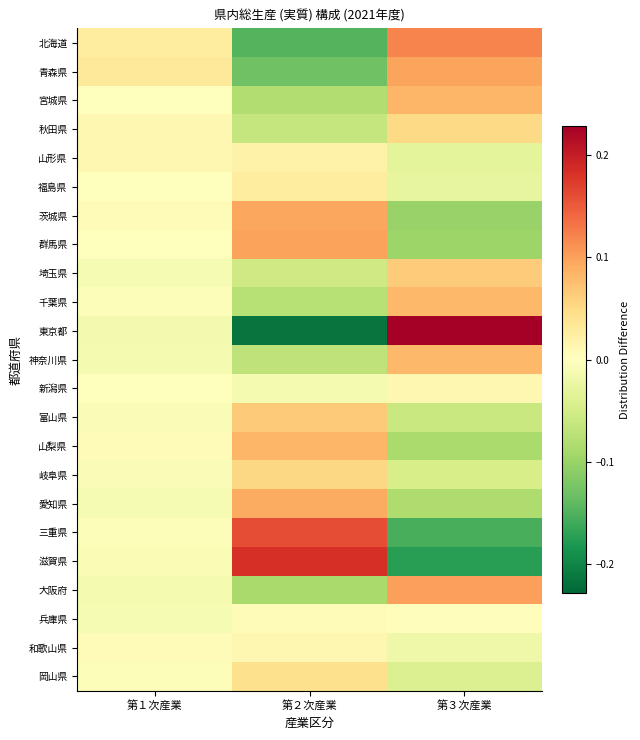

Reading left to right, list all the values displayed in this chart.

北海道: 第１次産業=0.0	第２次産業=-0.1	第３次産業=0.1
青森県: 第１次産業=0.0	第２次産業=-0.1	第３次産業=0.1
宮城県: 第１次産業=-0.0	第２次産業=-0.1	第３次産業=0.1
秋田県: 第１次産業=0.0	第２次産業=-0.1	第３次産業=0.1
山形県: 第１次産業=0.0	第２次産業=0.0	第３次産業=-0.0
福島県: 第１次産業=0.0	第２次産業=0.0	第３次産業=-0.0
茨城県: 第１次産業=0.0	第２次産業=0.1	第３次産業=-0.1
群馬県: 第１次産業=-0.0	第２次産業=0.1	第３次産業=-0.1
埼玉県: 第１次産業=-0.0	第２次産業=-0.1	第３次産業=0.1
千葉県: 第１次産業=-0.0	第２次産業=-0.1	第３次産業=0.1
東京都: 第１次産業=-0.0	第２次産業=-0.2	第３次産業=0.2
神奈川県: 第１次産業=-0.0	第２次産業=-0.1	第３次産業=0.1
新潟県: 第１次産業=0.0	第２次産業=-0.0	第３次産業=0.0
富山県: 第１次産業=-0.0	第２次産業=0.1	第３次産業=-0.1
山梨県: 第１次産業=0.0	第２次産業=0.1	第３次産業=-0.1
岐阜県: 第１次産業=-0.0	第２次産業=0.1	第３次産業=-0.0
愛知県: 第１次産業=-0.0	第２次産業=0.1	第３次産業=-0.1
三重県: 第１次産業=-0.0	第２次産業=0.2	第３次産業=-0.2
滋賀県: 第１次産業=-0.0	第２次産業=0.2	第３次産業=-0.2
大阪府: 第１次産業=-0.0	第２次産業=-0.1	第３次産業=0.1
兵庫県: 第１次産業=-0.0	第２次産業=0.0	第３次産業=0.0
和歌山県: 第１次産業=0.0	第２次産業=0.0	第３次産業=-0.0
岡山県: 第１次産業=-0.0	第２次産業=0.0	第３次産業=-0.0